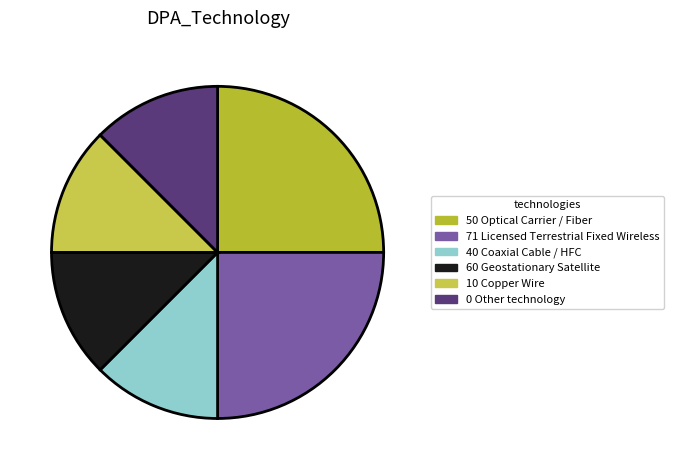

Is it true that 71 Licensed Terrestrial Fixed Wireless is 1% of the pie?

False